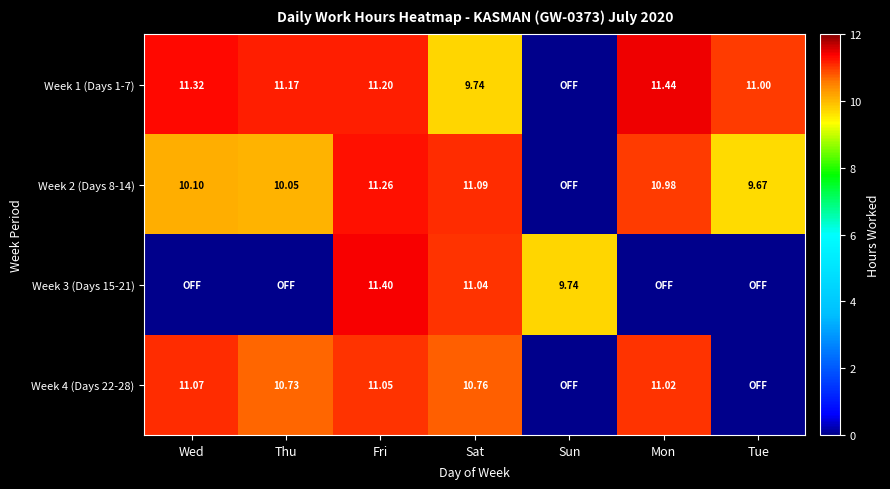

How many values in the Week 4 (Days 22-28) series exceed 10?

5